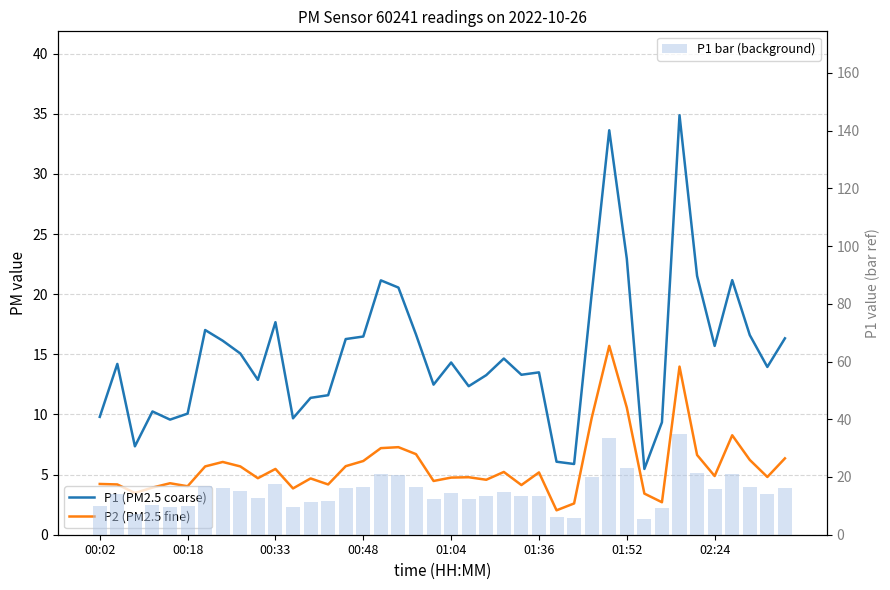

Which series has the widest spread of values?

P1 (PM2.5 coarse)